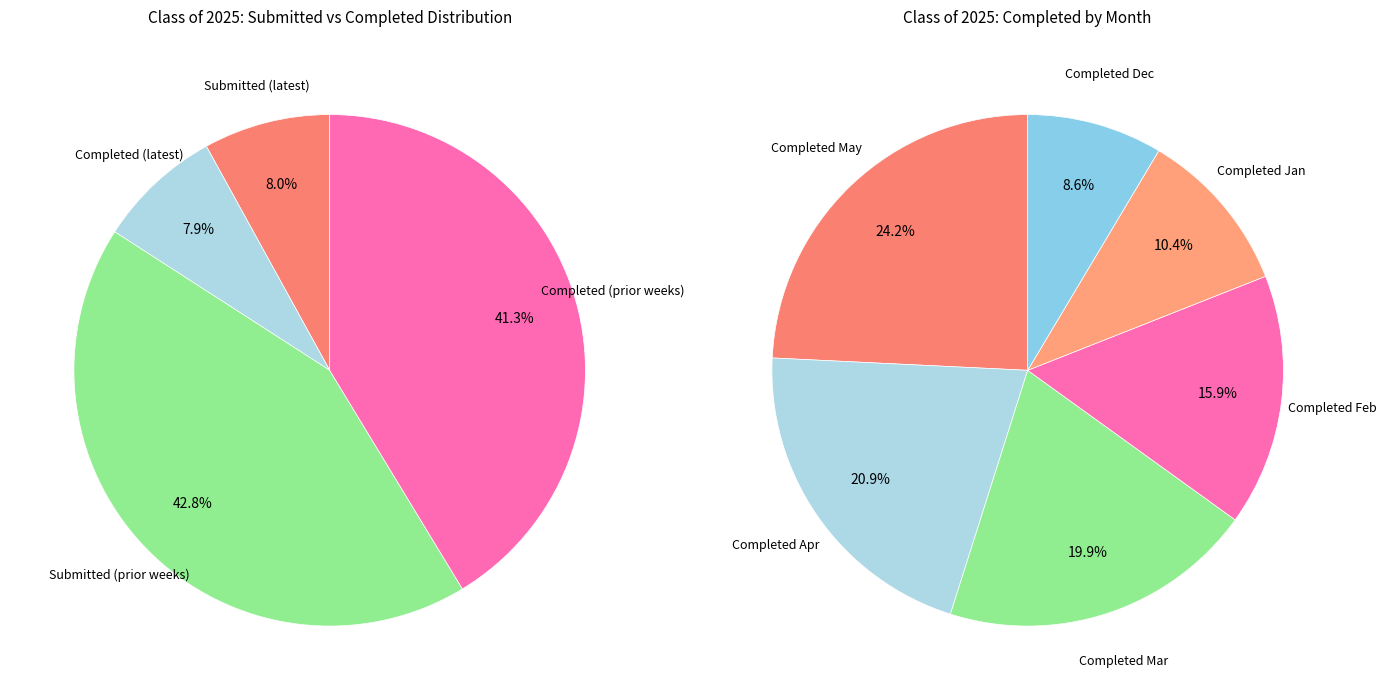

Is it true that 5 is 12% of the pie?

True